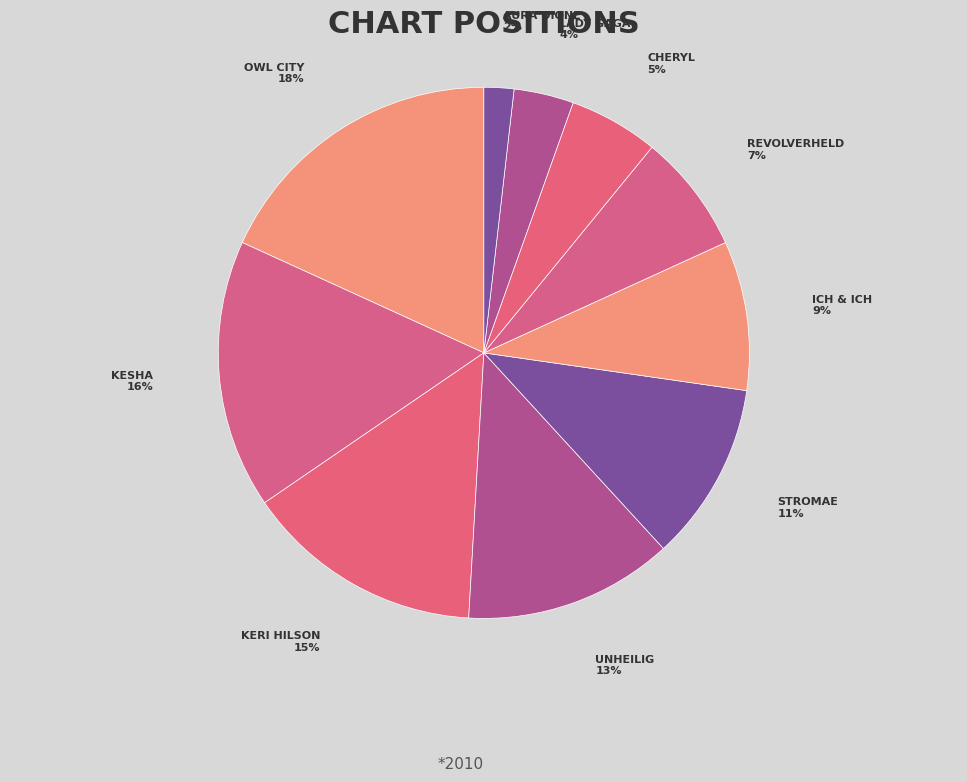

How many slices are in this pie chart?

10